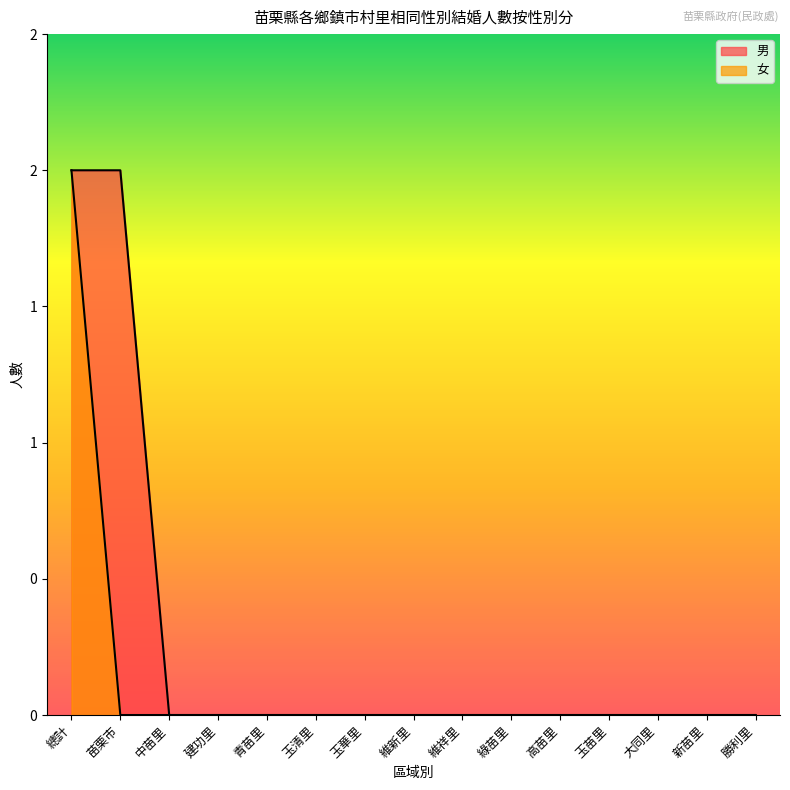

What is the difference between the second highest and minimum values in the 男 series?

2